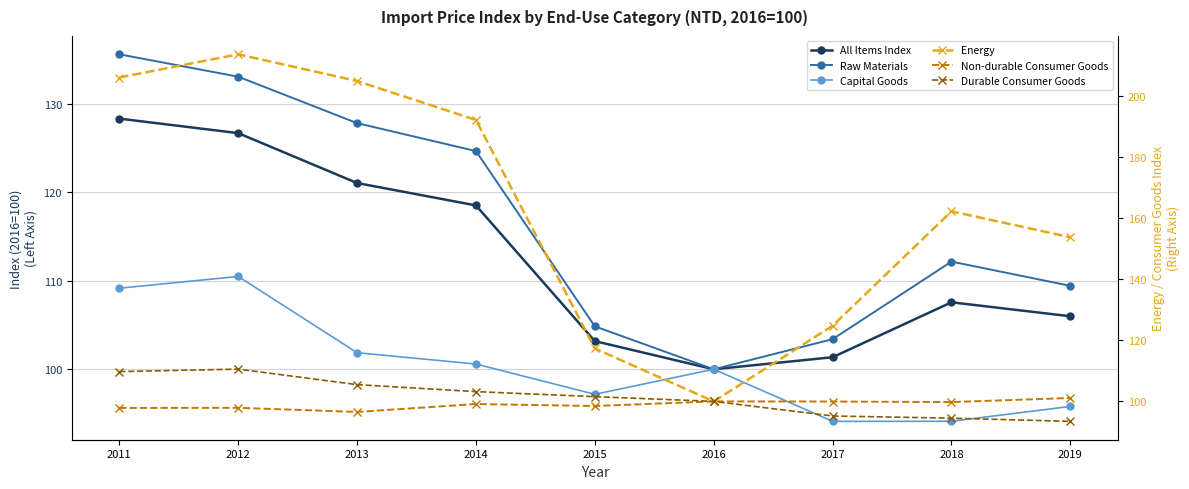

What is the difference between the second highest and minimum values in the All Items Index series?

26.7